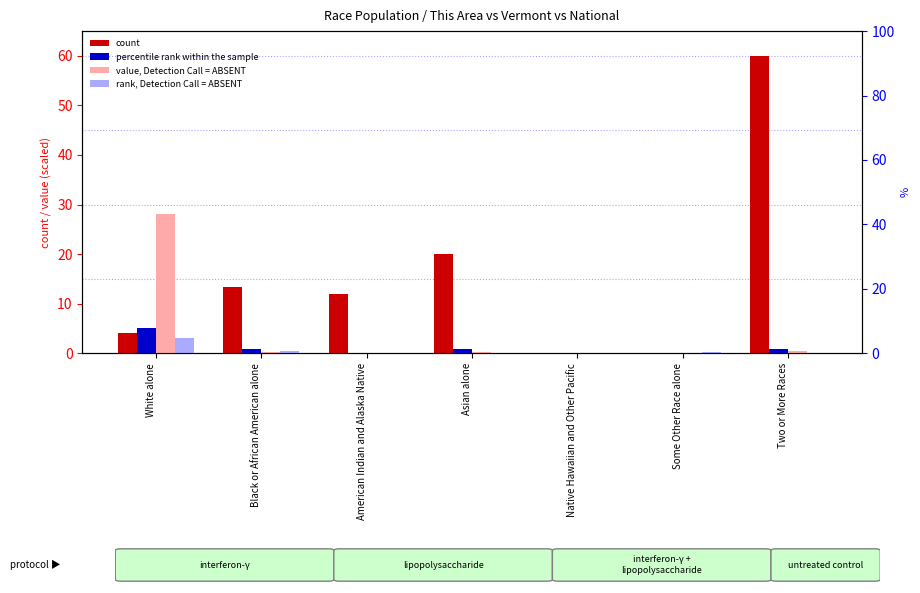

Between Two or More Races and Some Other Race alone, which is larger?

Two or More Races